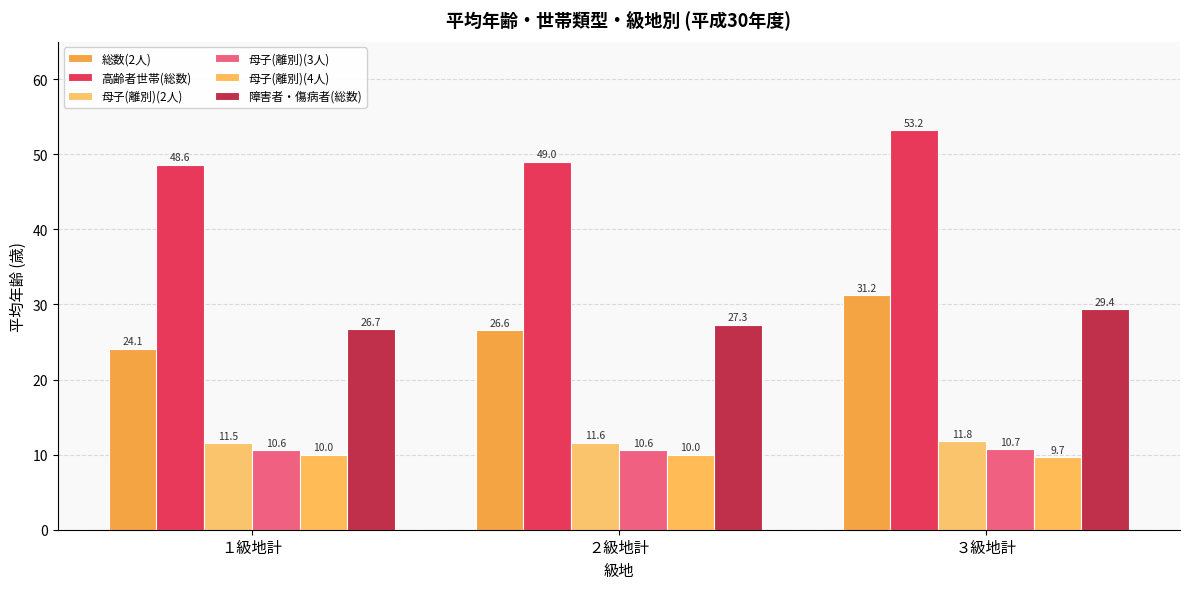

What is the value of the 障害者・傷病者(総数) bar at the 3rd from the left?

29.4